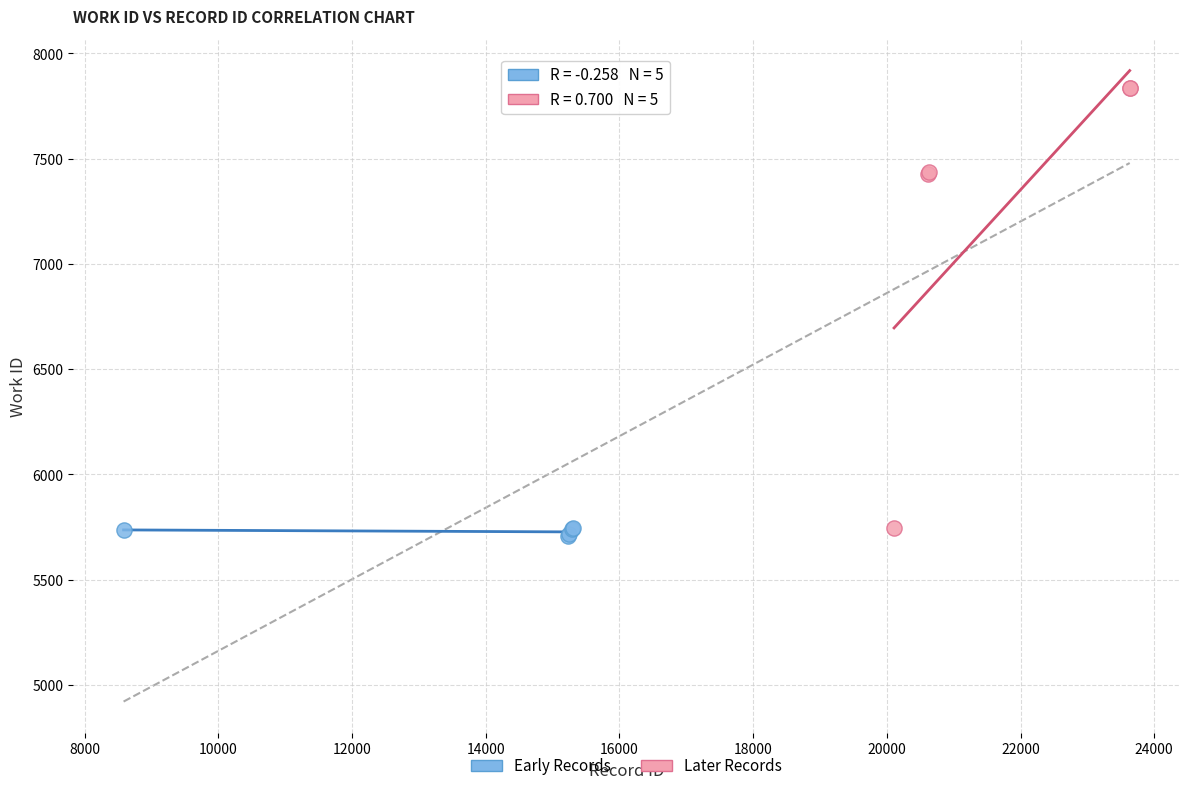

Which series reaches the maximum Y coordinate?

Later Records